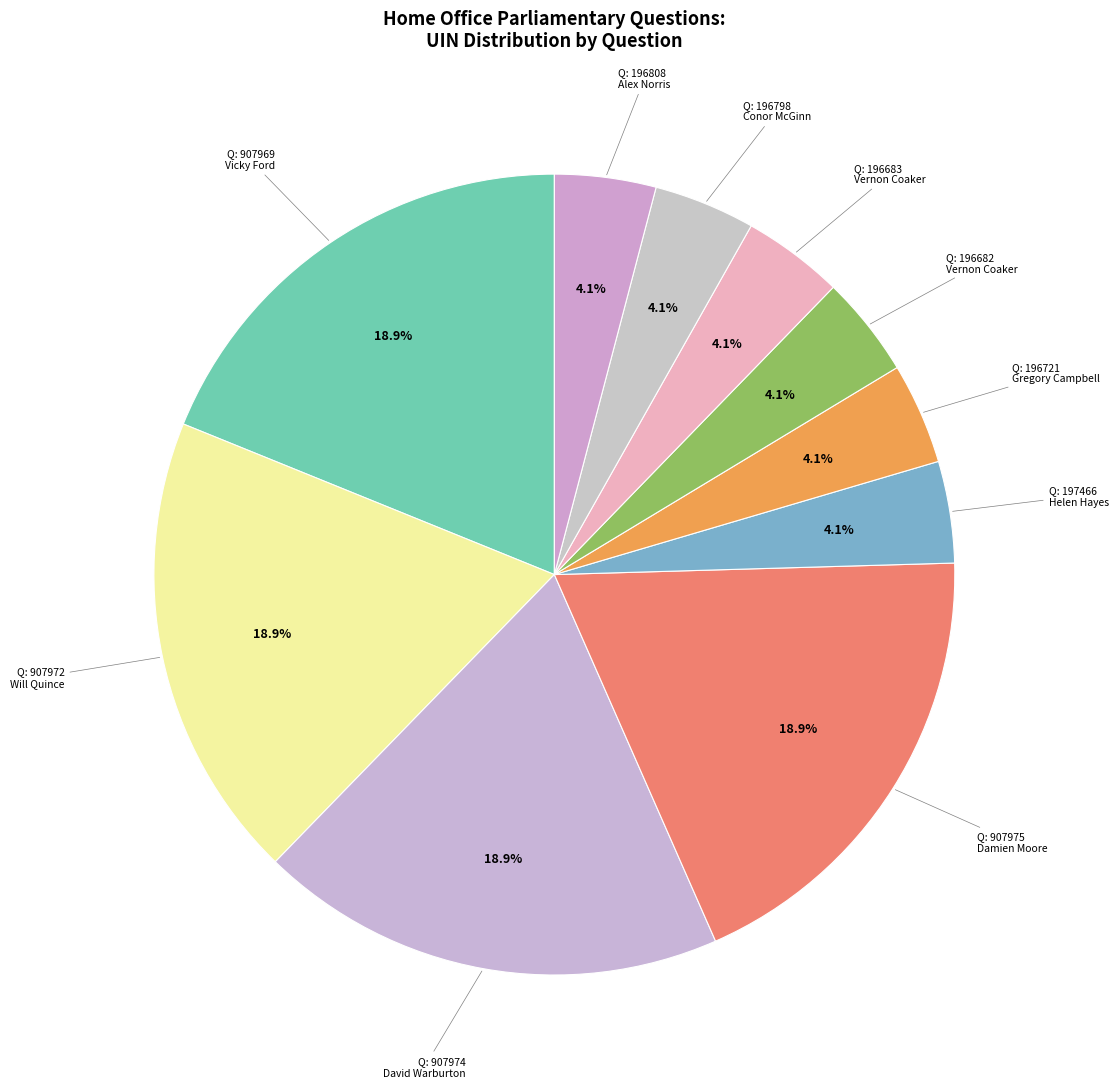

How many slices are in this pie chart?

10